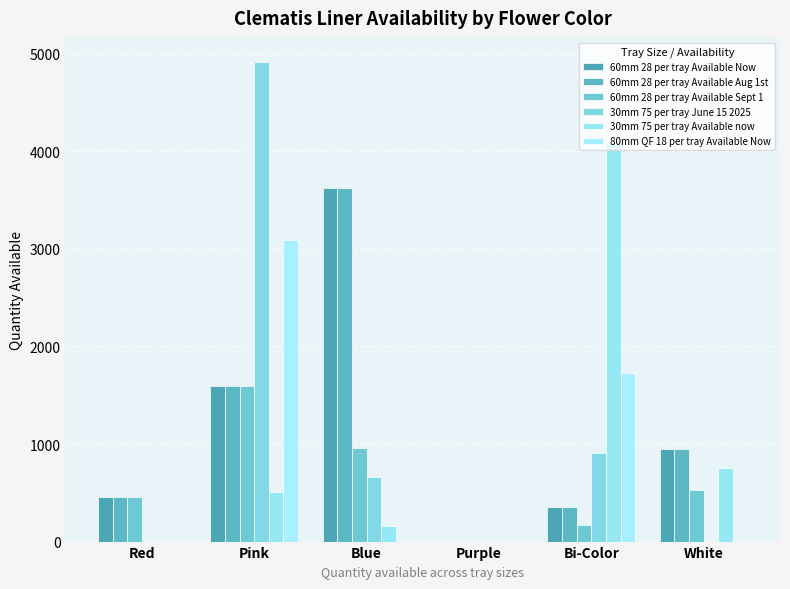

What is the label of the 1st bar from the left?

Red